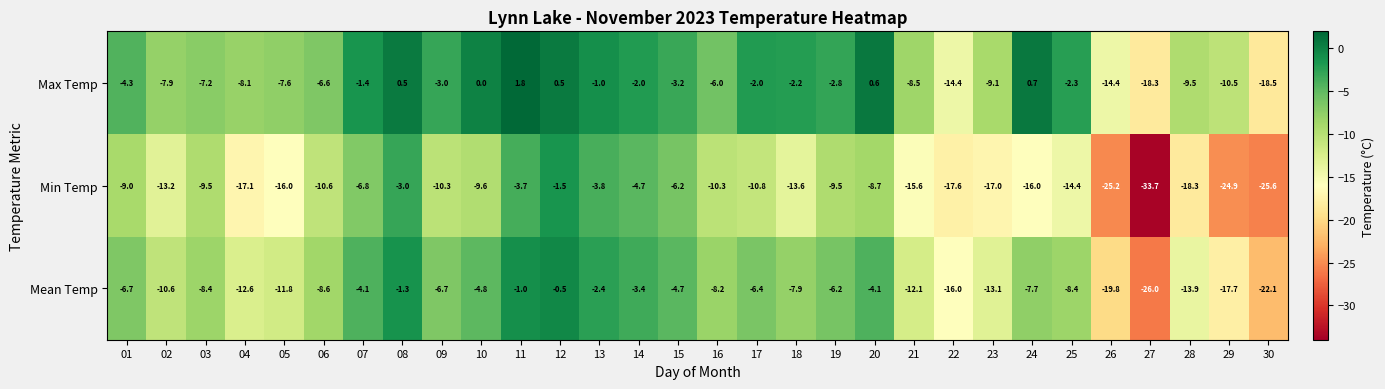

True or false: Min Temp has a value of -25.6 at 30.

True